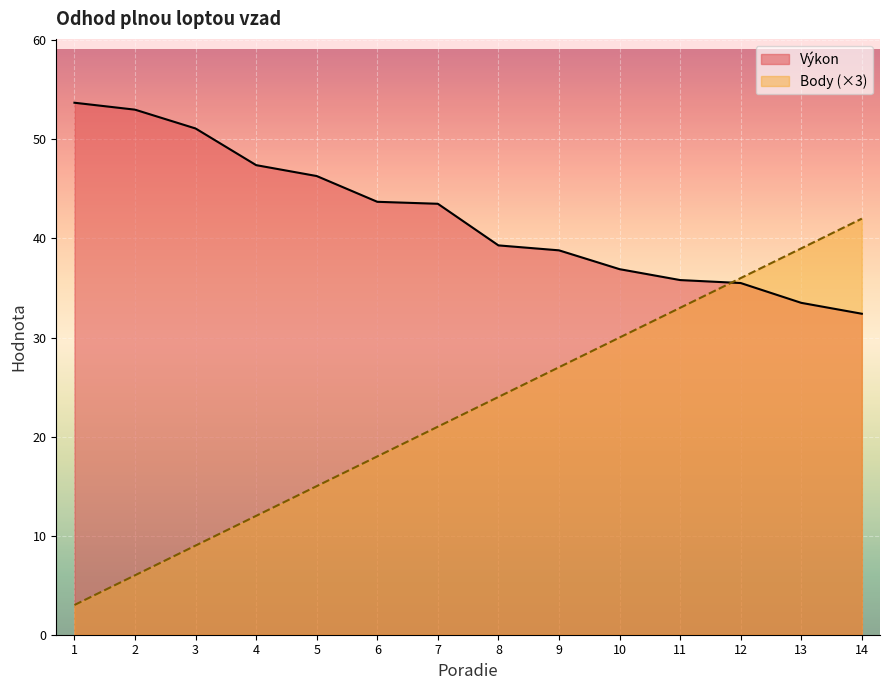

What is the greatest value displayed?

53.7